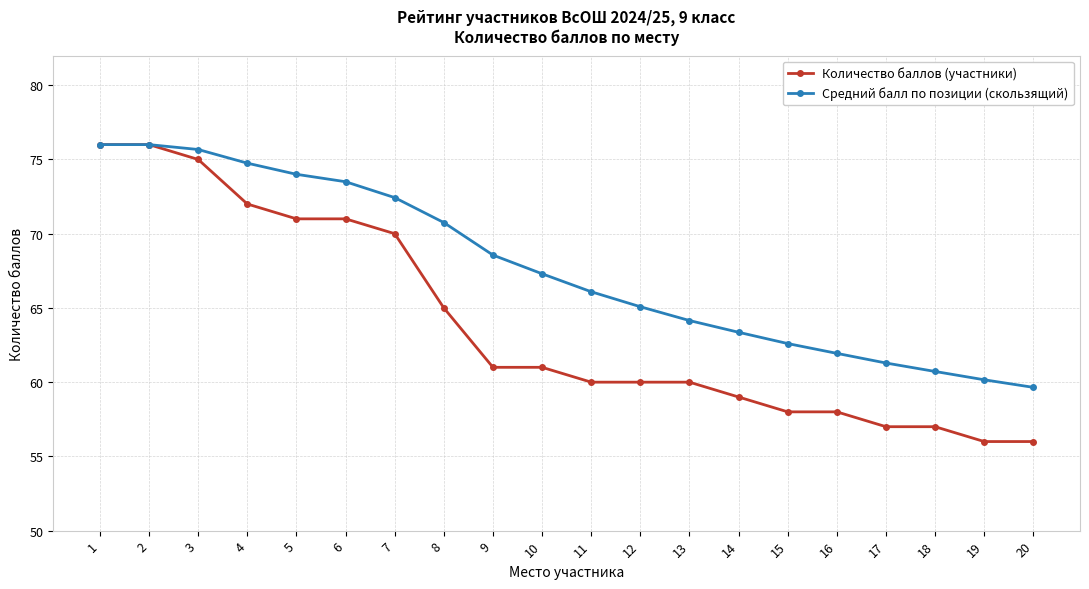

Rank the series at 7 from lowest to highest value.

Количество баллов (участники), Средний балл по позиции (скользящий)